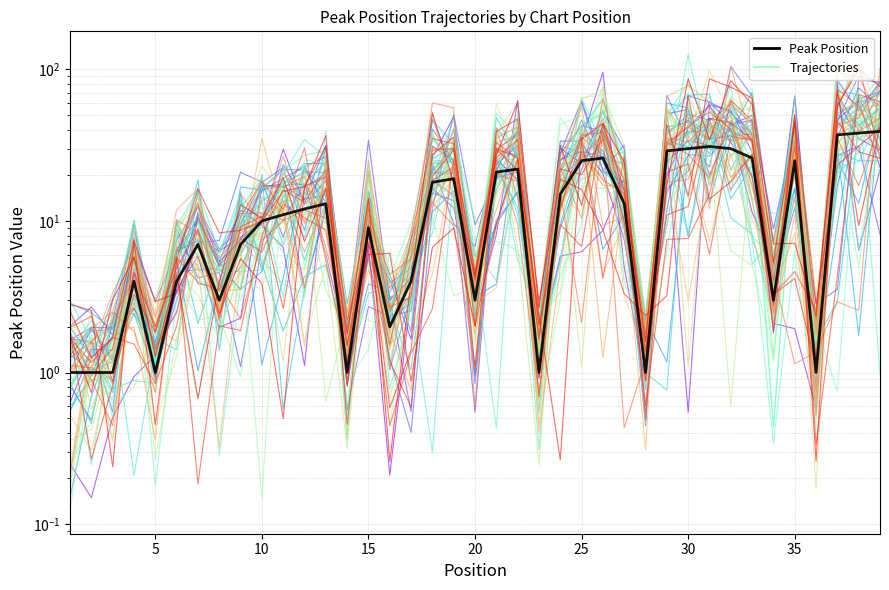

What is the difference between the values at 7 and 29?

22